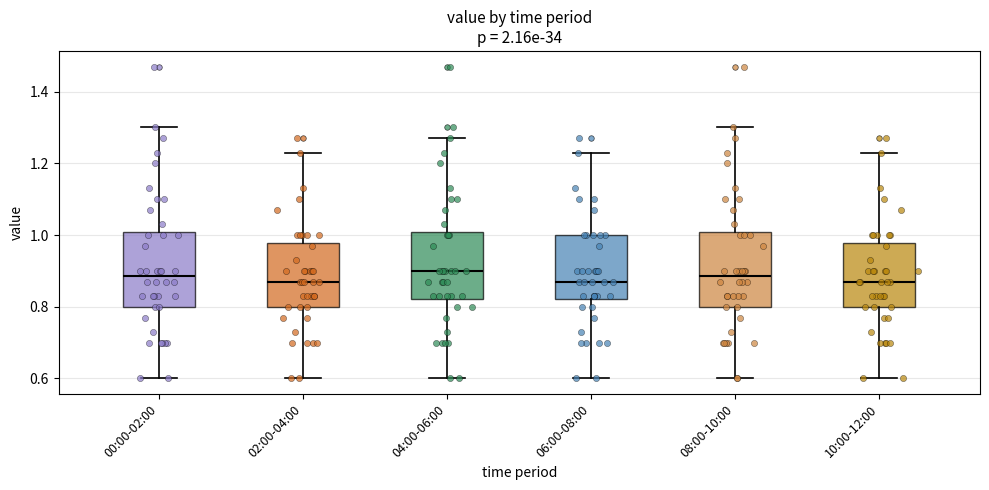

Reading left to right, transcribe this box plot: for each box, give where its median line is, the range the box spans, and where its two whiskers end, as read against the y-axis. The values are not printed on the chart, so give them approximately, as read against the axis.

00:00-02:00: median 0.88, box 0.80 to 1.00, whiskers 0.60 to 1.30
02:00-04:00: median 0.88, box 0.80 to 0.98, whiskers 0.60 to 1.24
04:00-06:00: median 0.90, box 0.82 to 1.00, whiskers 0.60 to 1.28
06:00-08:00: median 0.88, box 0.82 to 1.00, whiskers 0.60 to 1.24
08:00-10:00: median 0.88, box 0.80 to 1.00, whiskers 0.60 to 1.30
10:00-12:00: median 0.88, box 0.80 to 0.98, whiskers 0.60 to 1.24